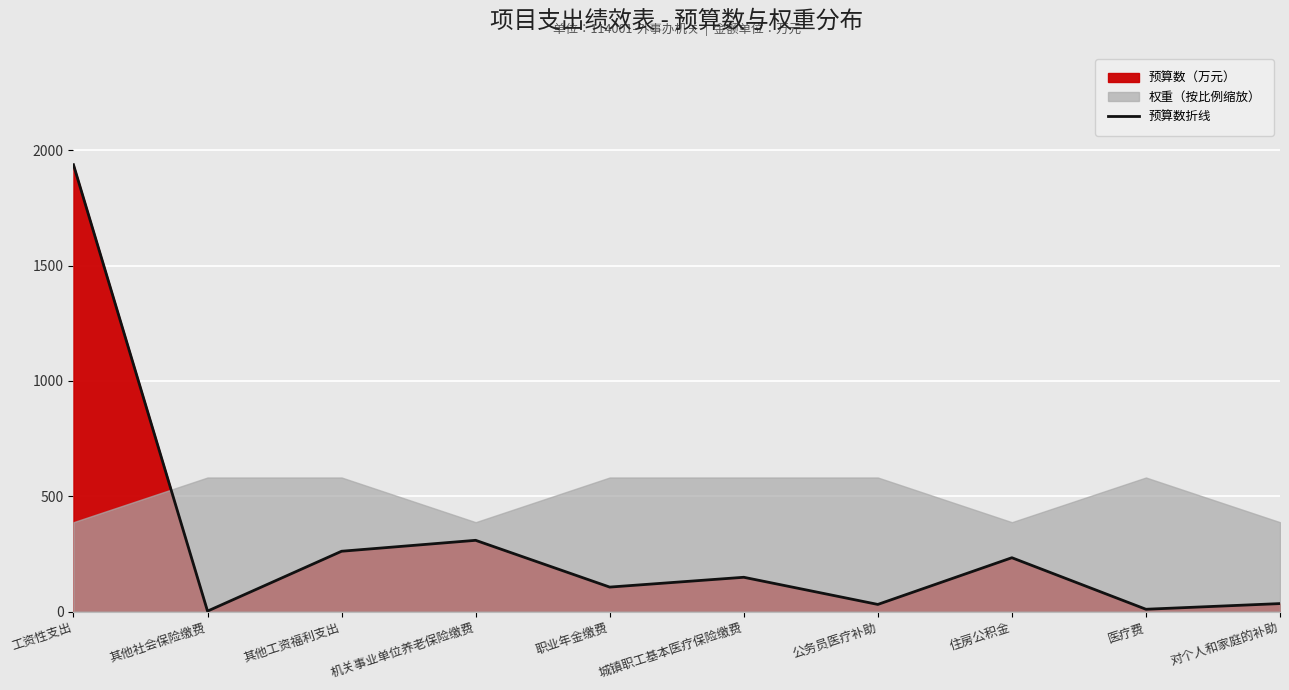

How many lines are shown in the chart?

1